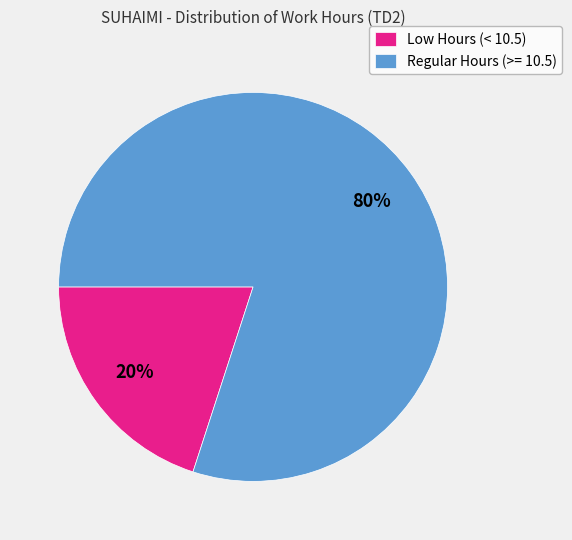

How many segments does this pie chart have?

2